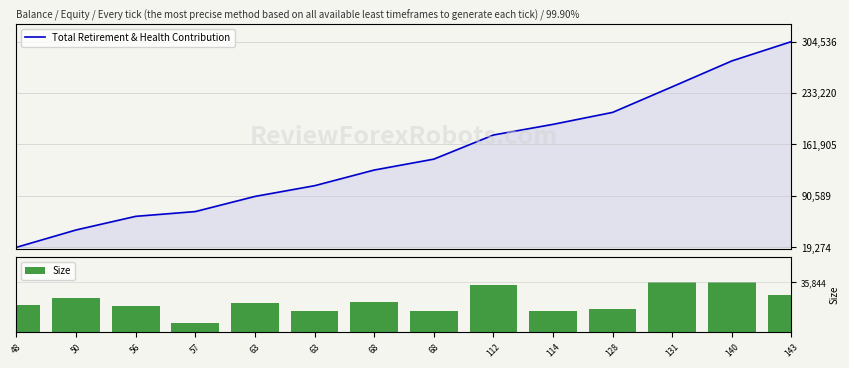

Is it true that Total Retirement & Health Contribution equals 44460 at 63?

False